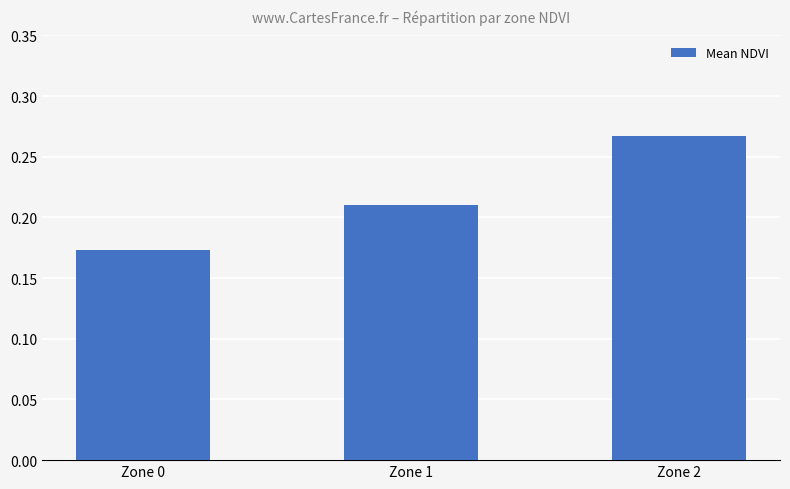

Where is the data nearest to the value 0?

Zone 0